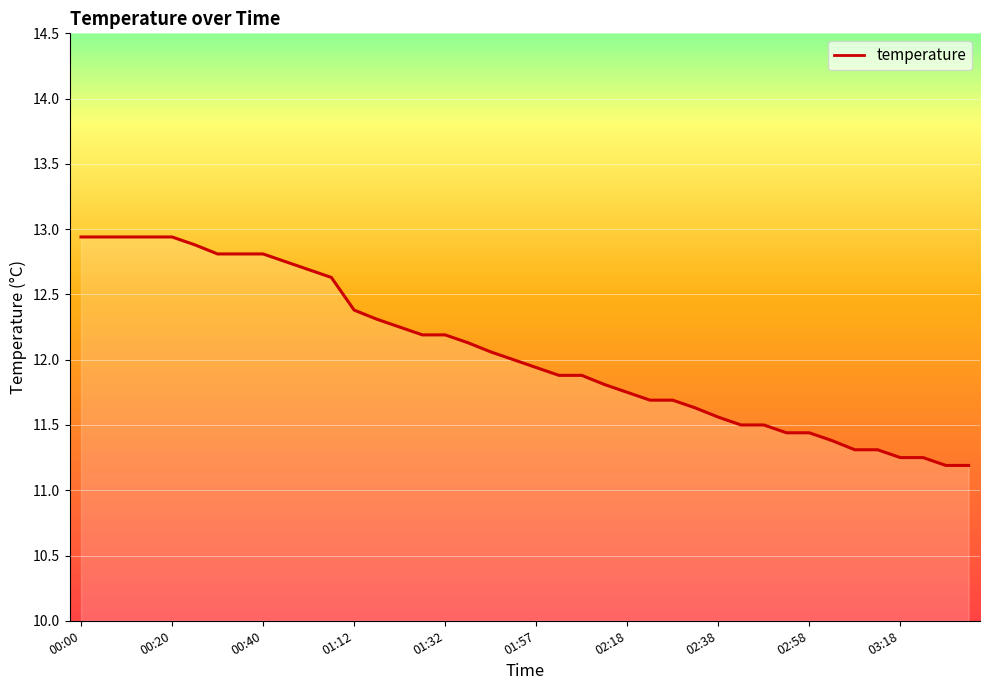

How many lines are shown in the chart?

1